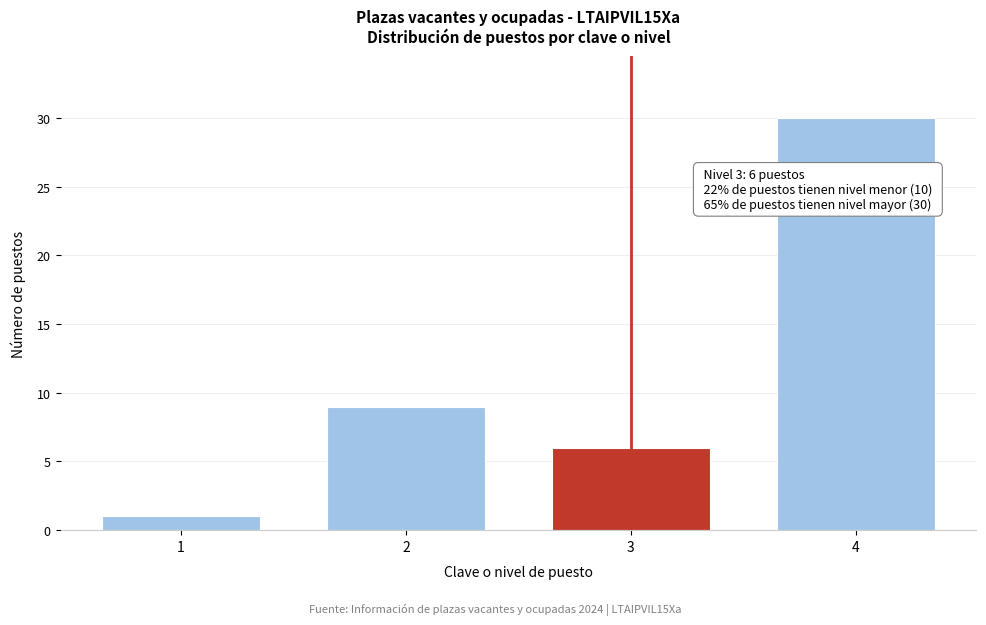

Reading left to right, transcribe all the data shown in this chart.

1=1	2=9	3=6	4=30